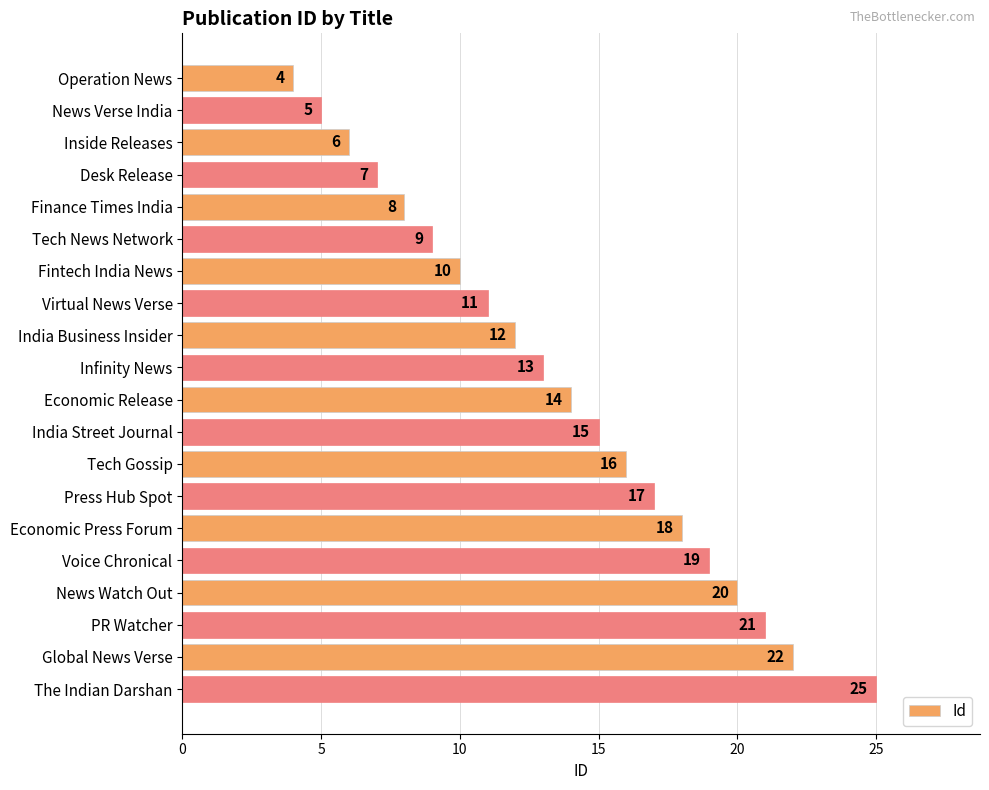

Where is the data nearest to the value 14?

Economic Release